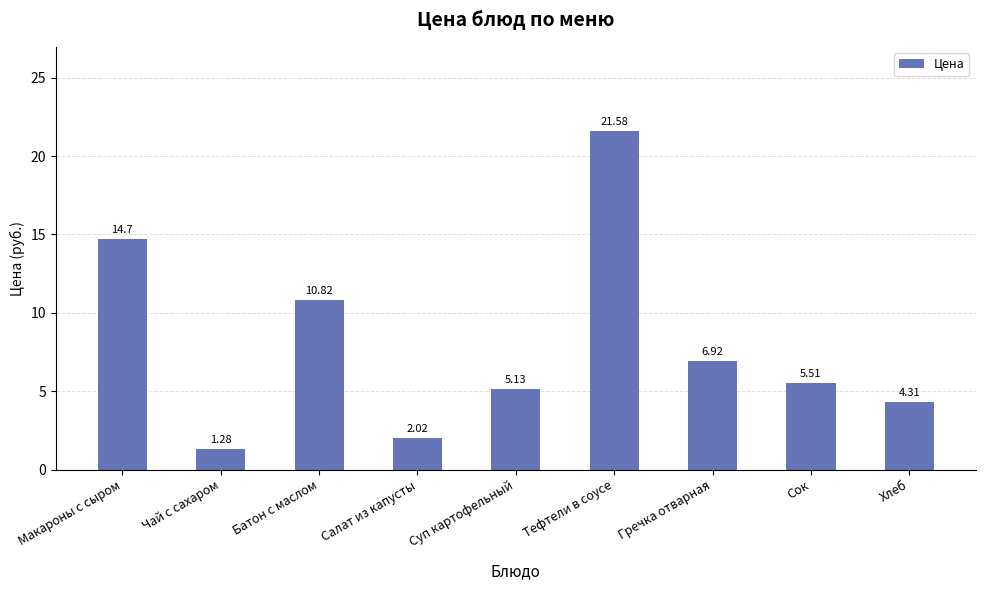

The value at Батон с маслом is 18.0. True or false?

False